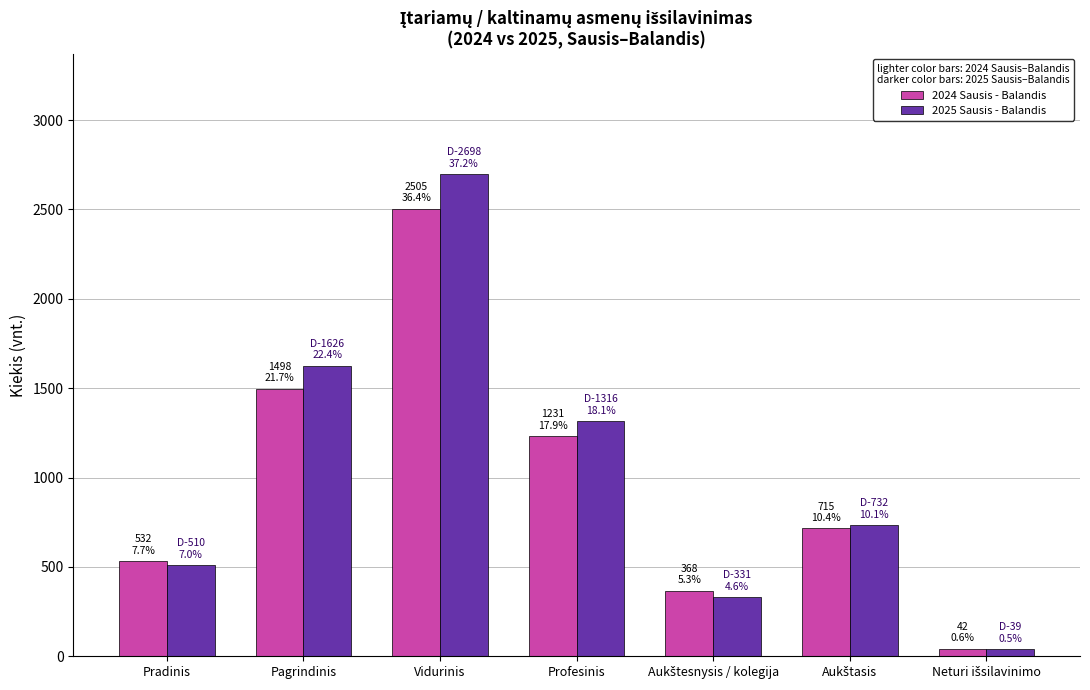

Read the 2025 Sausis - Balandis value at Pradinis, to the nearest 10.

510